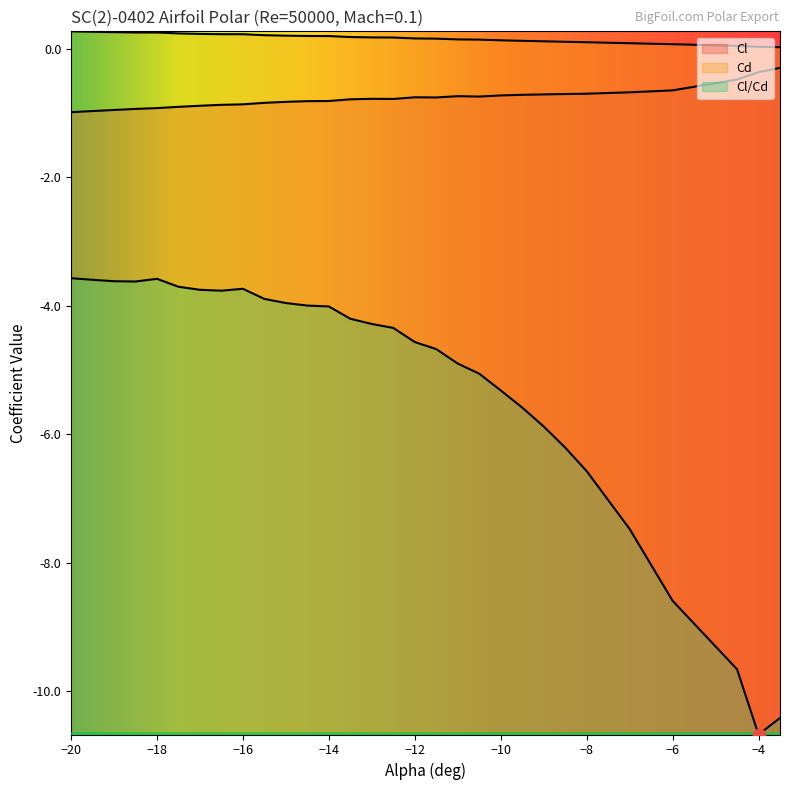

What are all the series names shown in the legend?

Cl, Cd, Cl/Cd